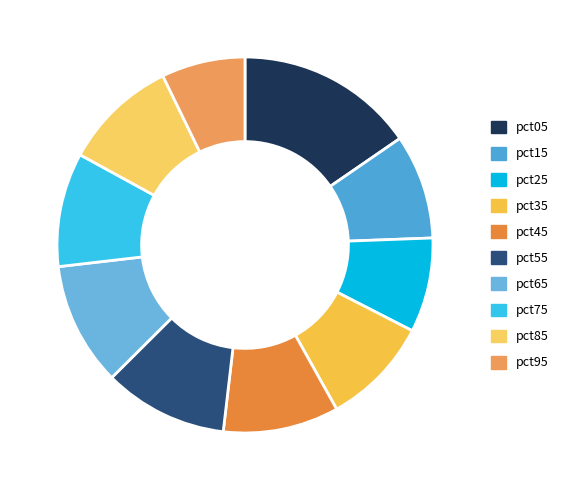

To the nearest percent, what is the average slice percentage?

10%